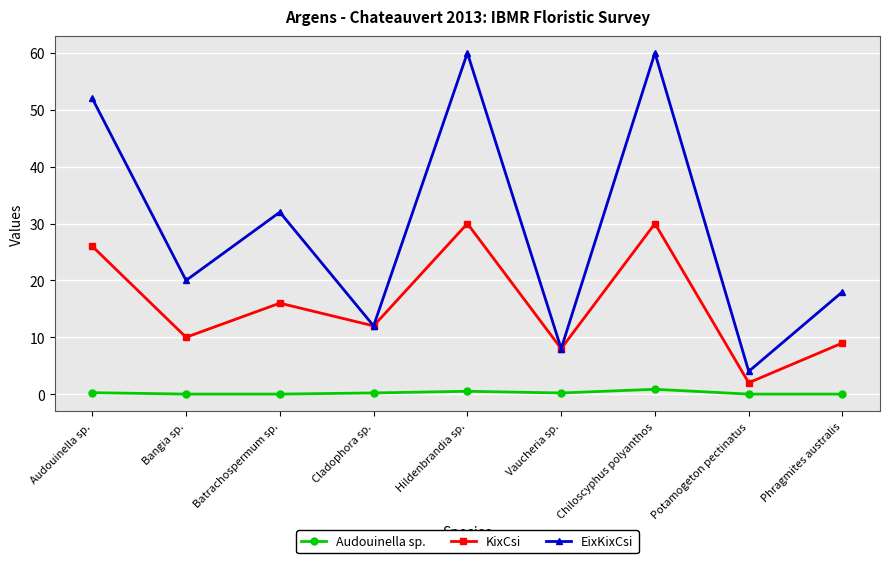

True or false: Audouinella sp. and KixCsi cross at least once.

False